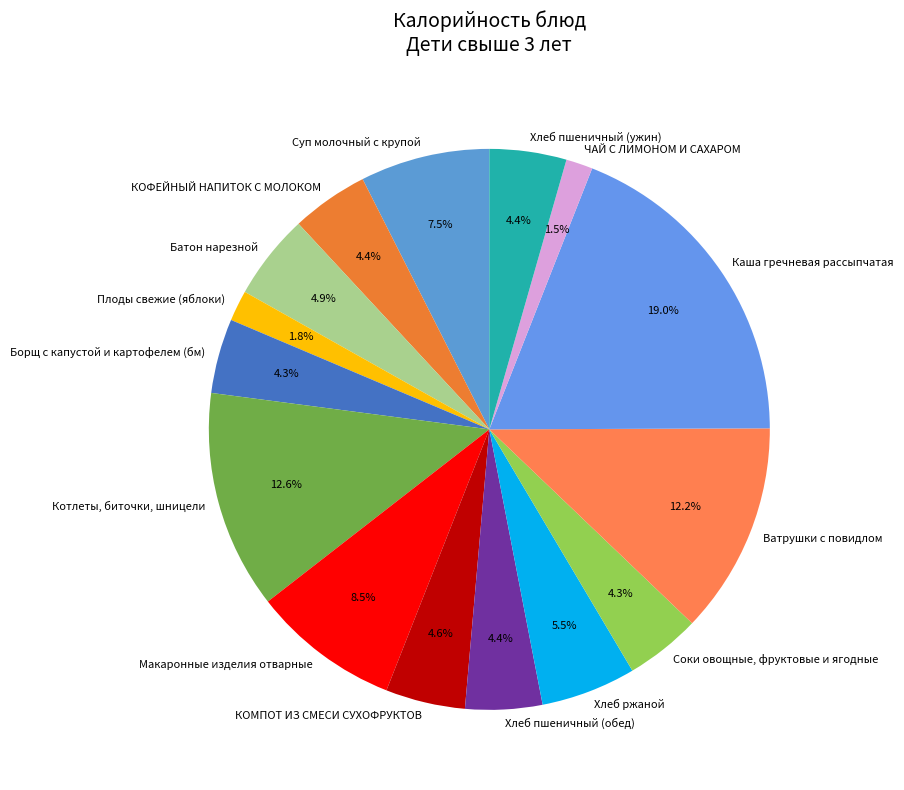

Does Каша гречневая рассыпчатая account for over 50% of the chart?

No